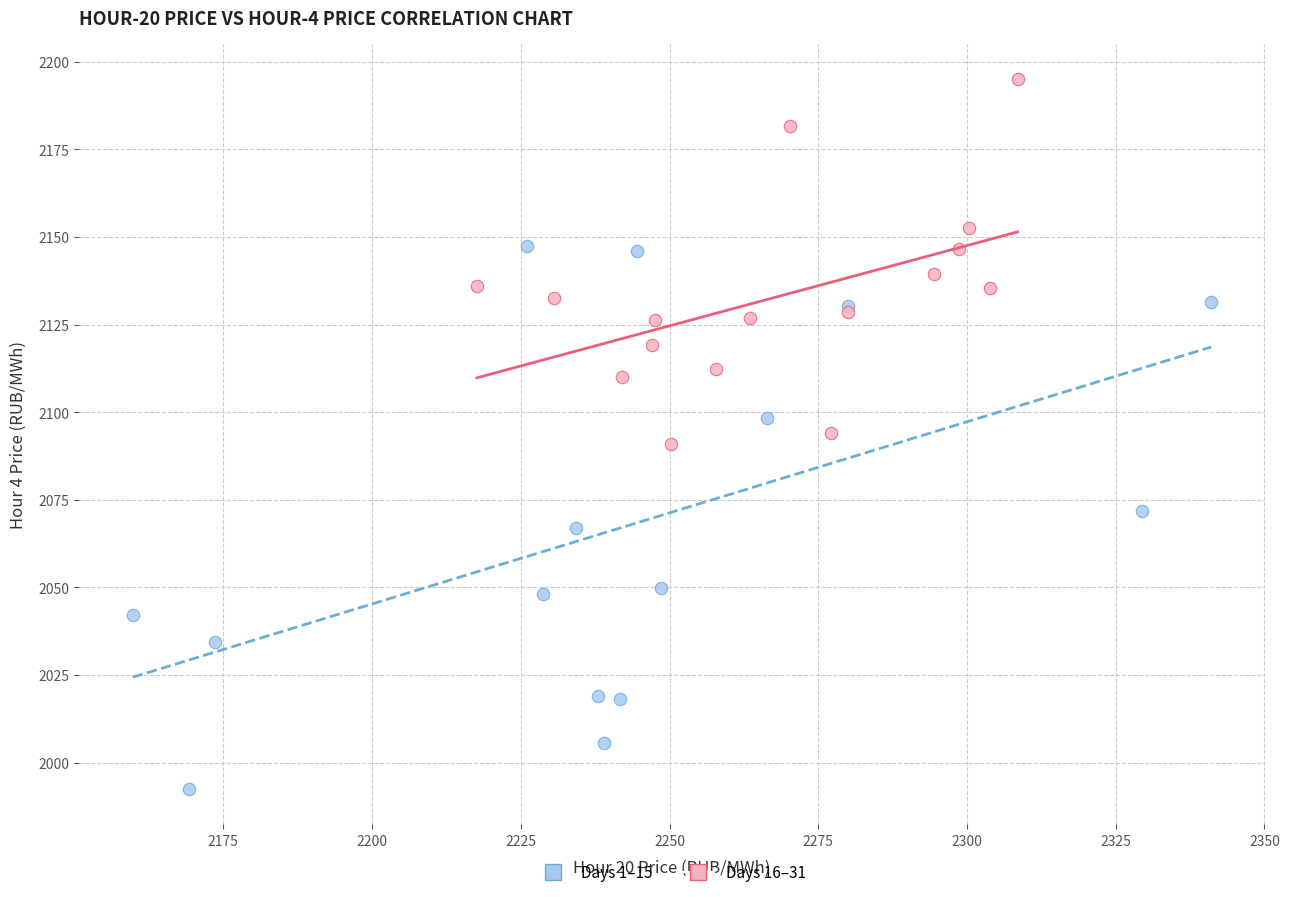

Which series contains the lowest Y value?

Days 1–15